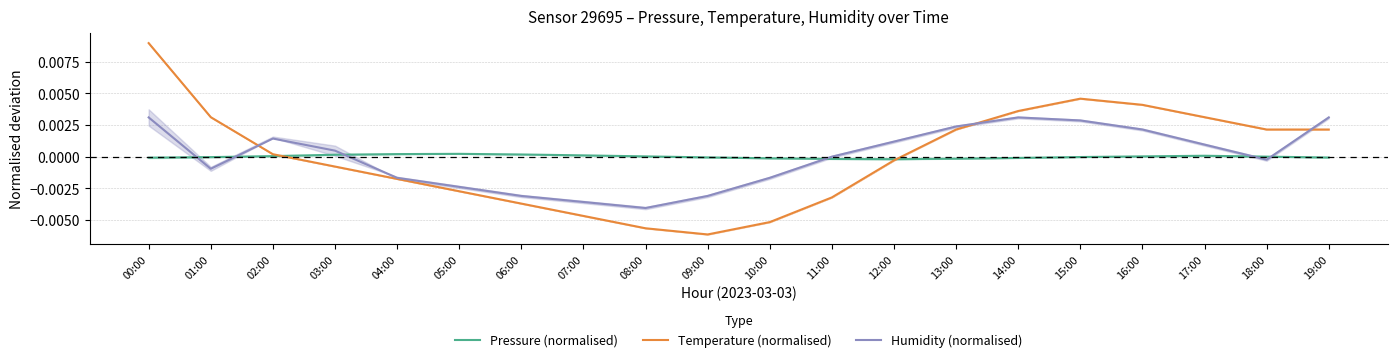

How many values in the Humidity (normalised) series are below 0?

9